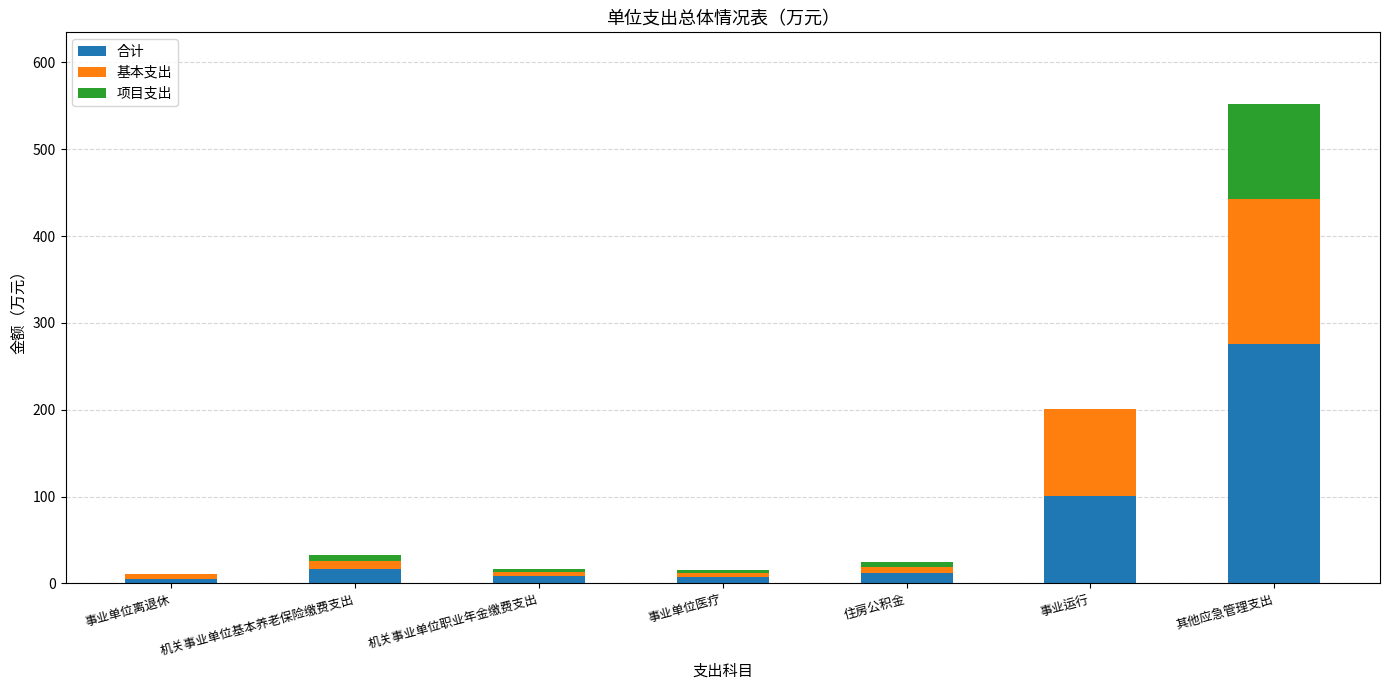

At which category is the sum across all series the highest?

其他应急管理支出